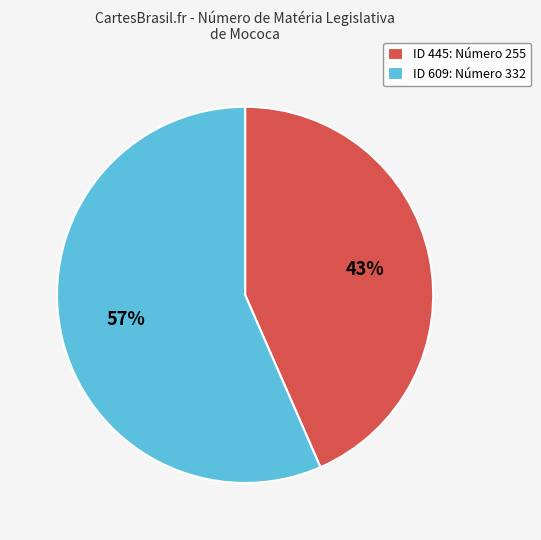

Which category accounts for the majority?

ID 609: Número 332